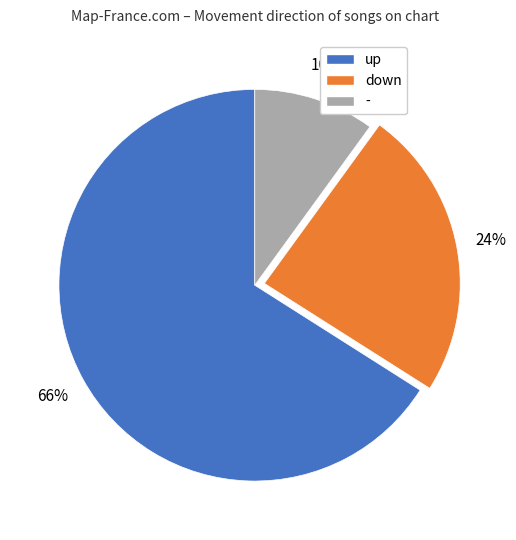

Is there a majority slice in this chart?

Yes